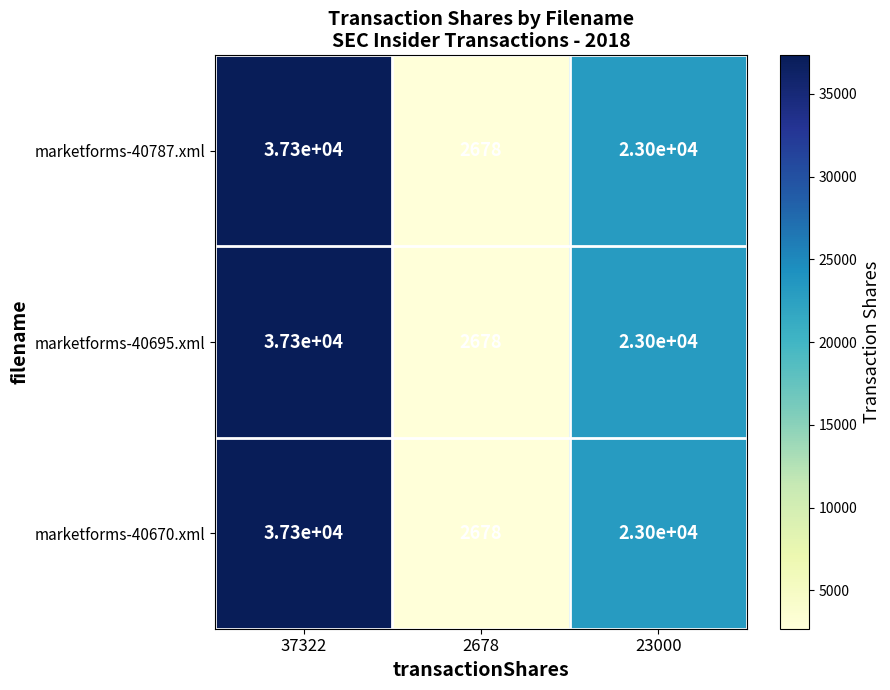

What is the total value across all series at 2678?

8034